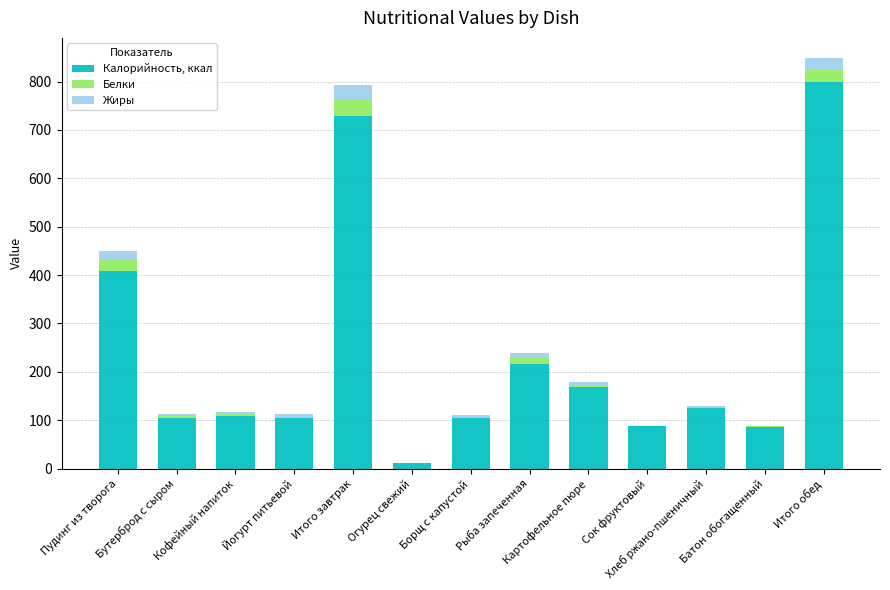

What is the maximum value for Калорийность, ккал?

800.2